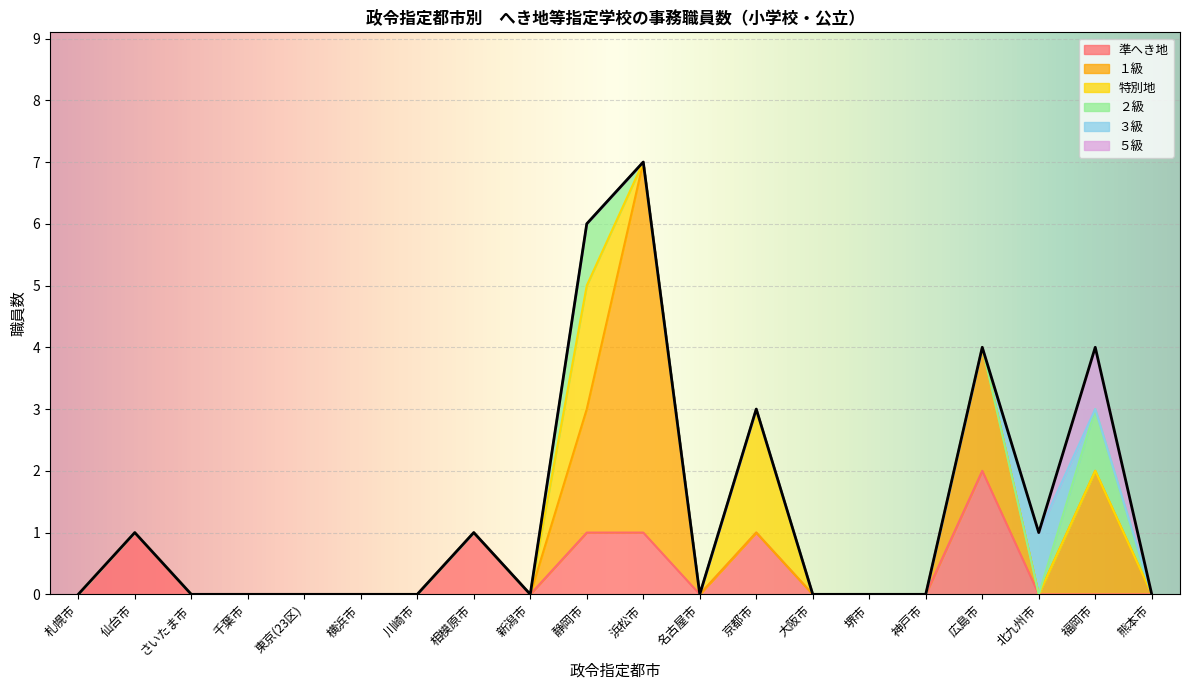

In １級, how many points are higher than both neighbors (excluding endpoints)?

3